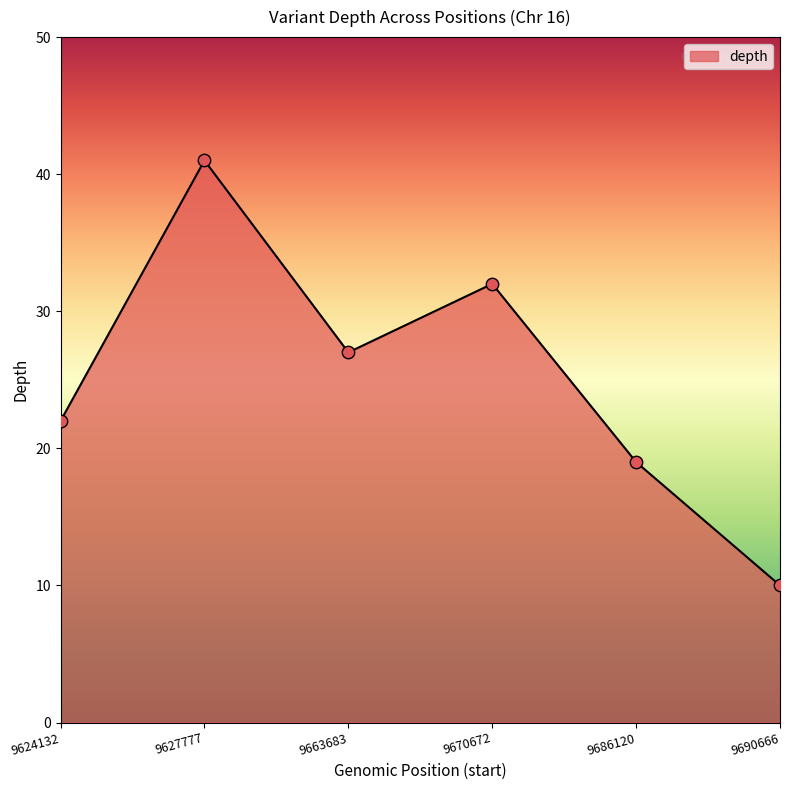

Approximately how many times larger is the value at 9624132 compared to 9686120?

1.2